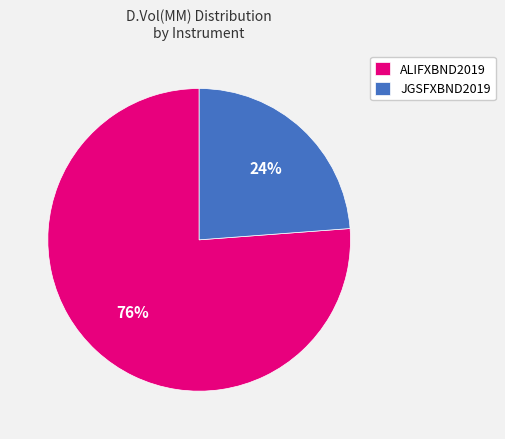

Count the number of slices in the pie.

2